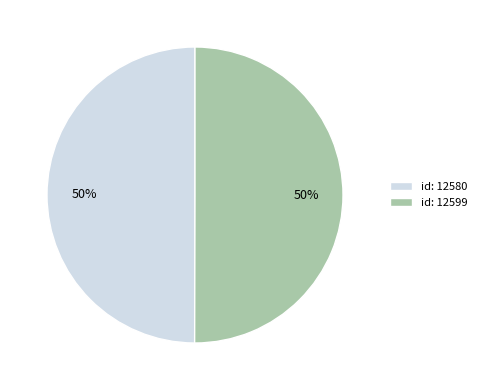

To the nearest percent, what percentage of the pie is id: 12580?

50%